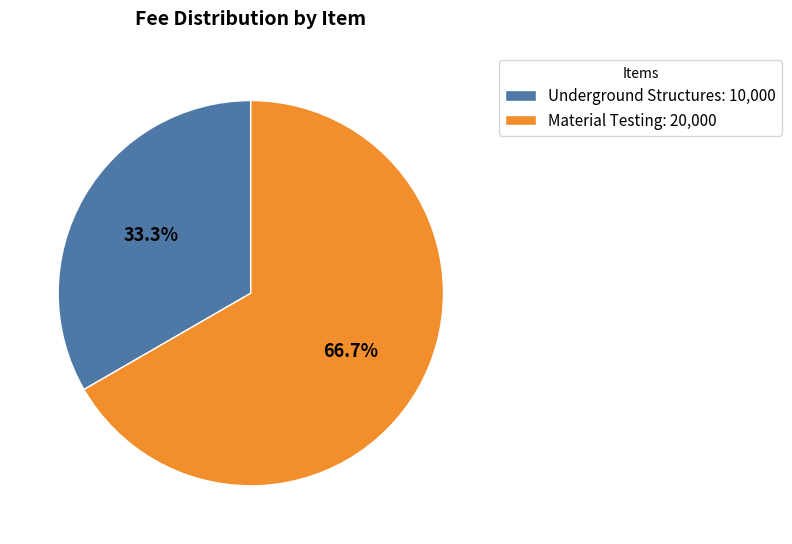

Count the number of slices in the pie.

2